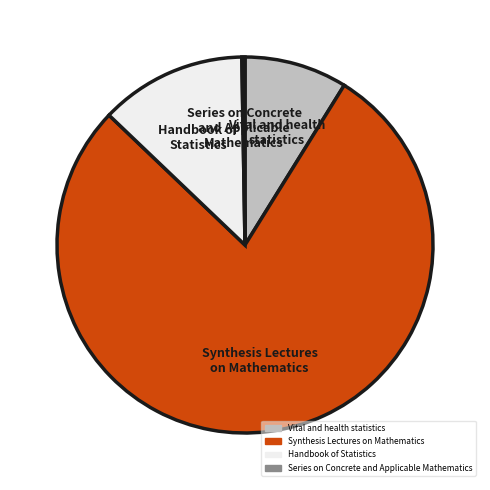

The Vital and health statistics slice represents 9% of the pie. True or false?

True